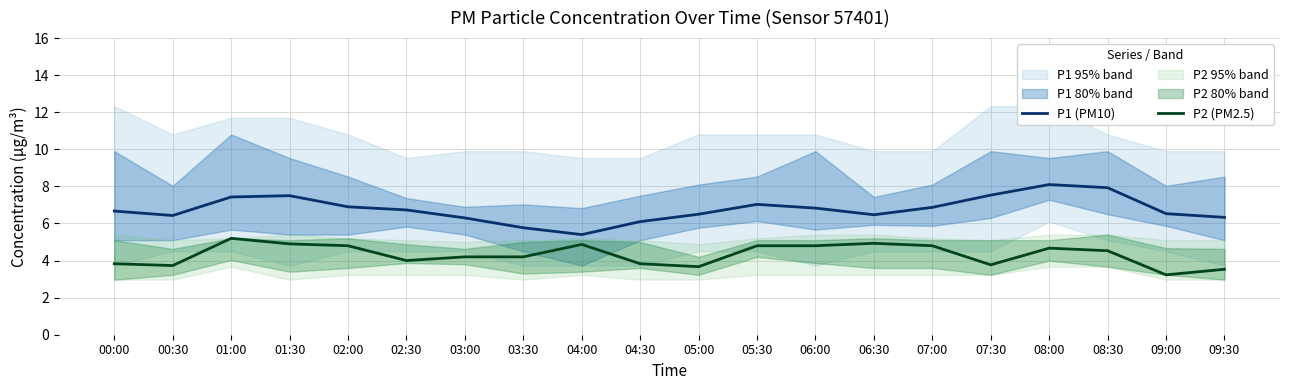

What is the label of the 8th point from the left?

03:30